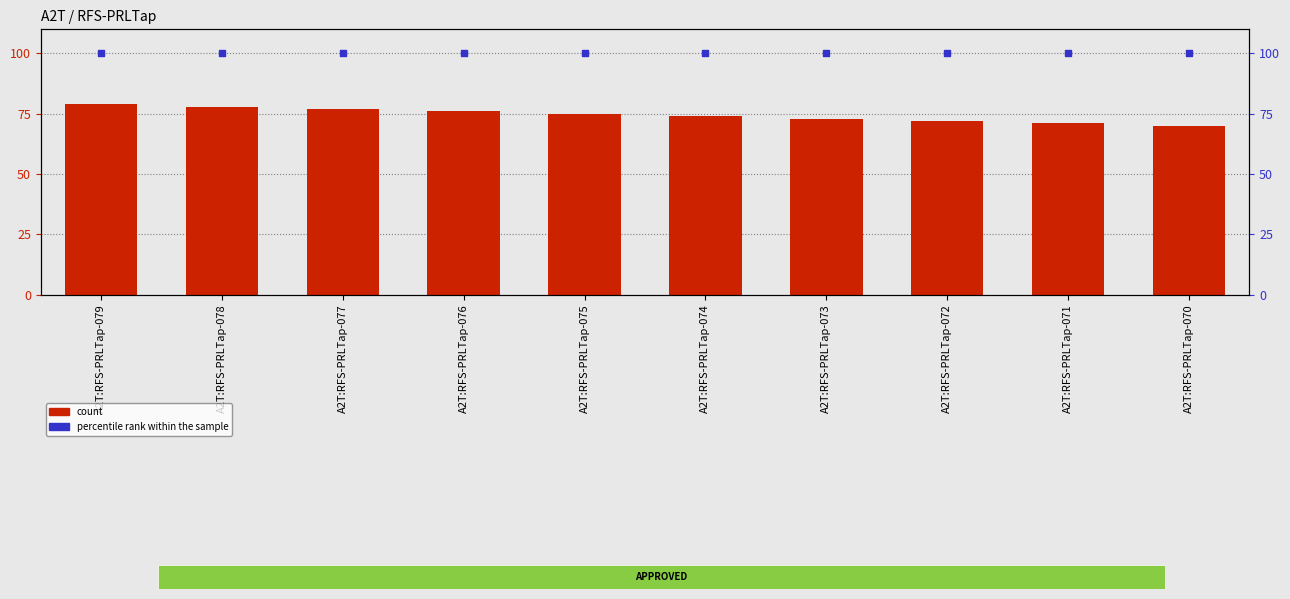

Which series has the largest total across all categories?

percentile rank within the sample